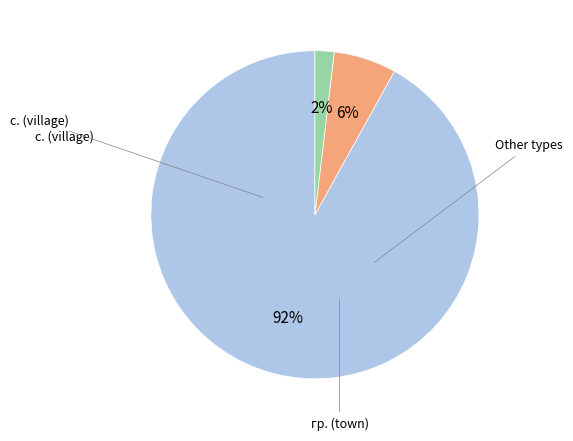

To the nearest percent, what is the average slice percentage?

33%